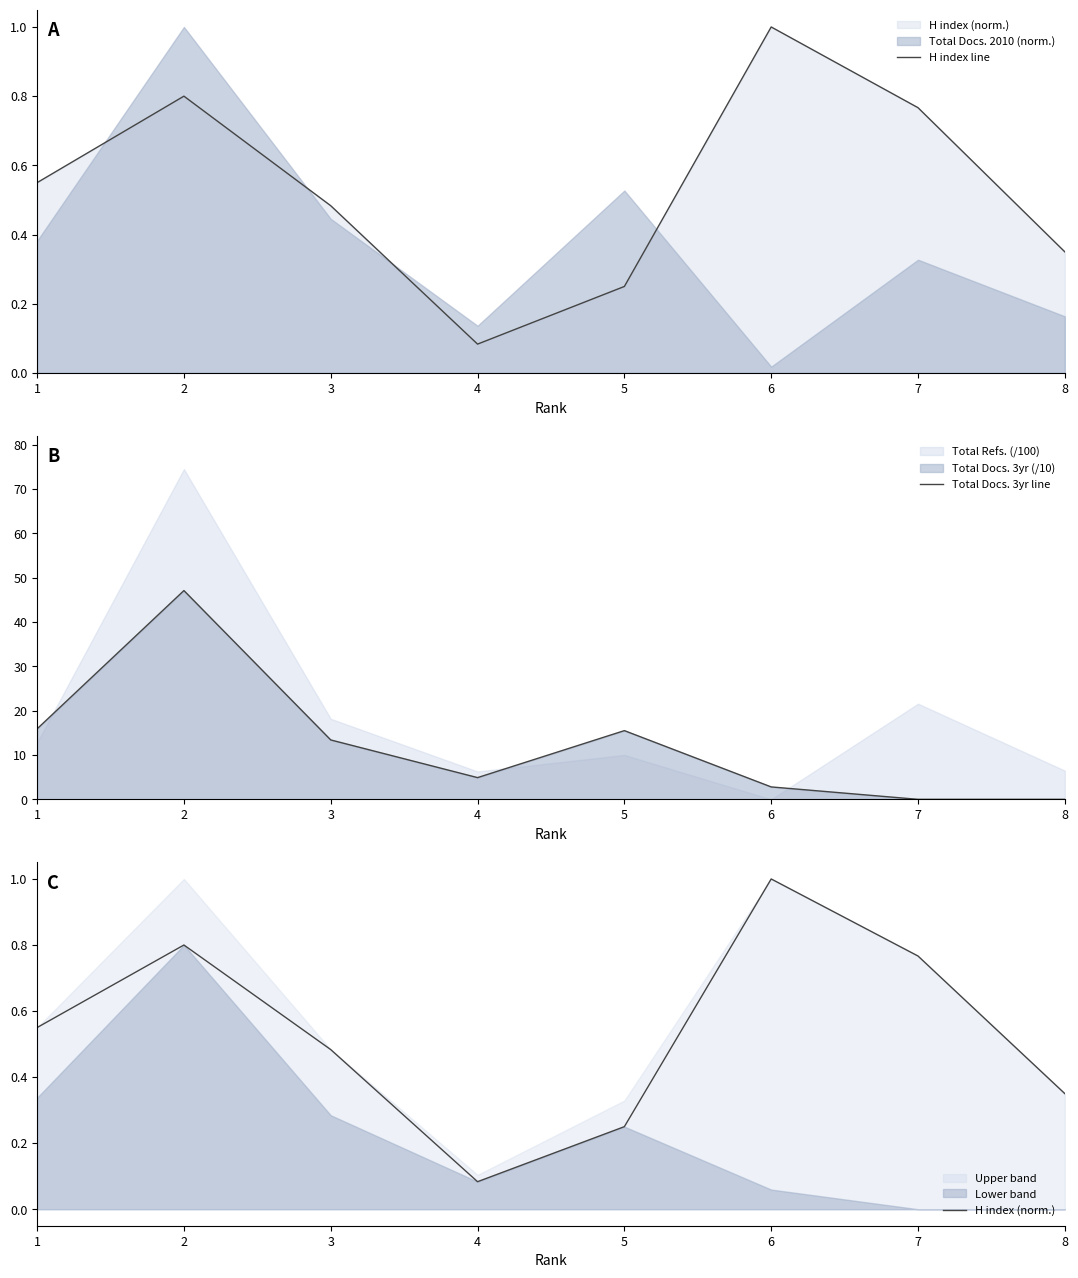

Rank the series at 3 from highest to lowest value.

Total Docs. 3yr line, H index line, H index (norm.)